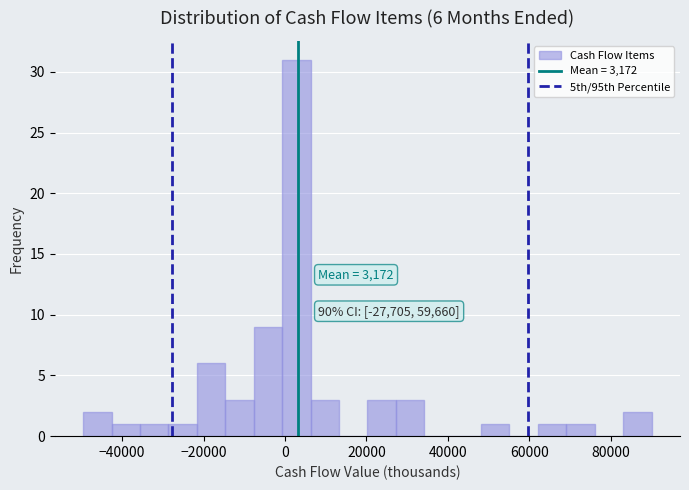

Around what value on the x-axis is the tallest bar? Give the approximate position of its centre, as read against the axis.

2000